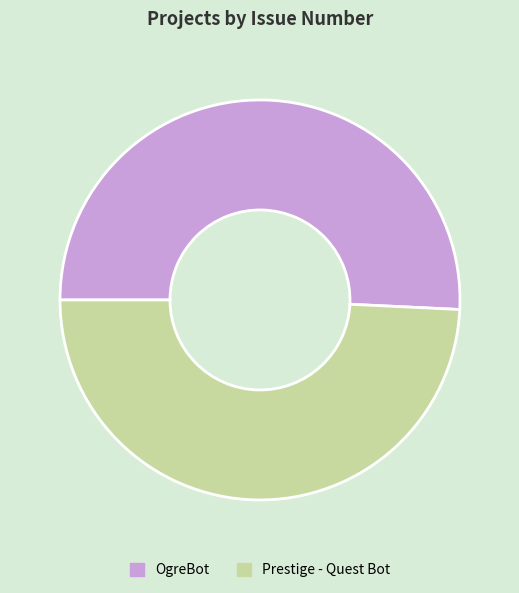

The OgreBot slice represents 45% of the pie. True or false?

False